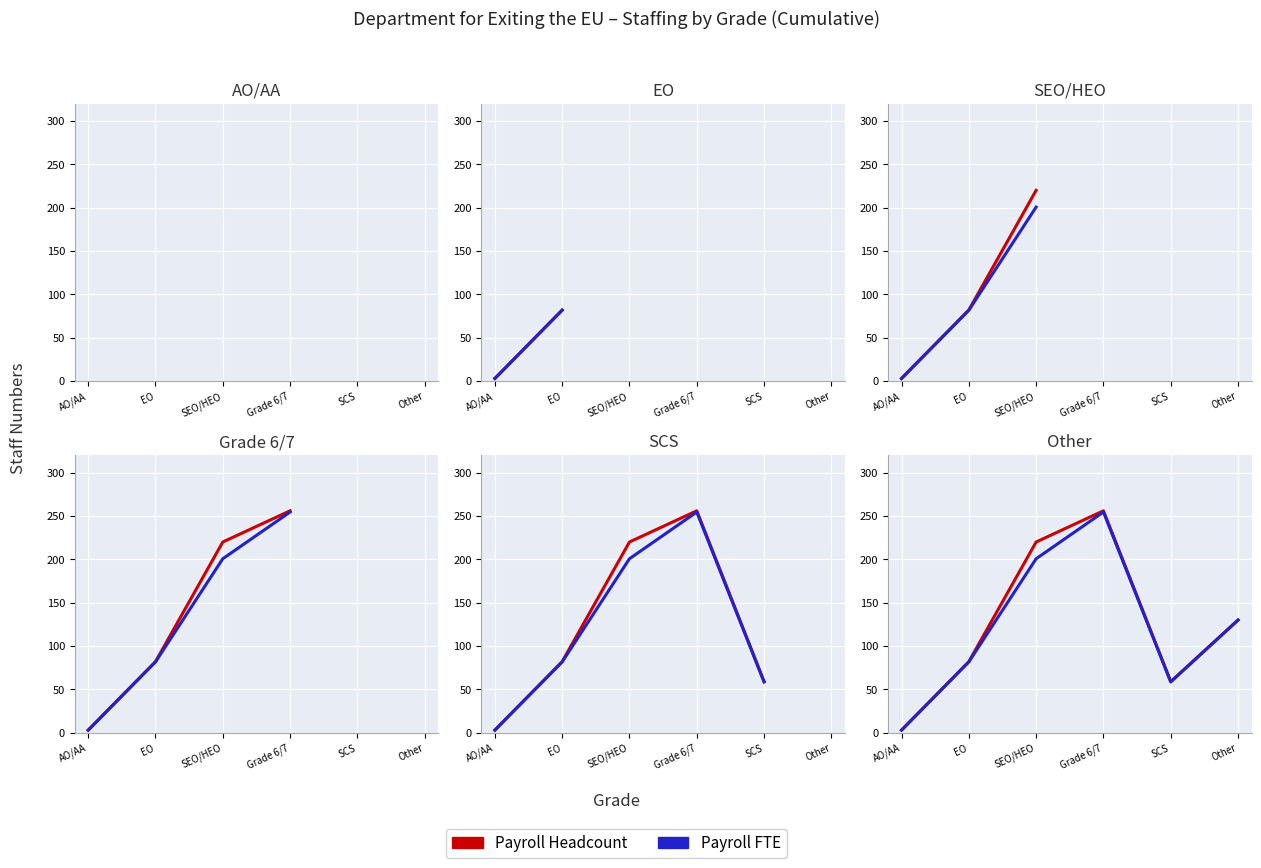

What is the difference between the Payroll FTE values at EO and SCS?

23.1